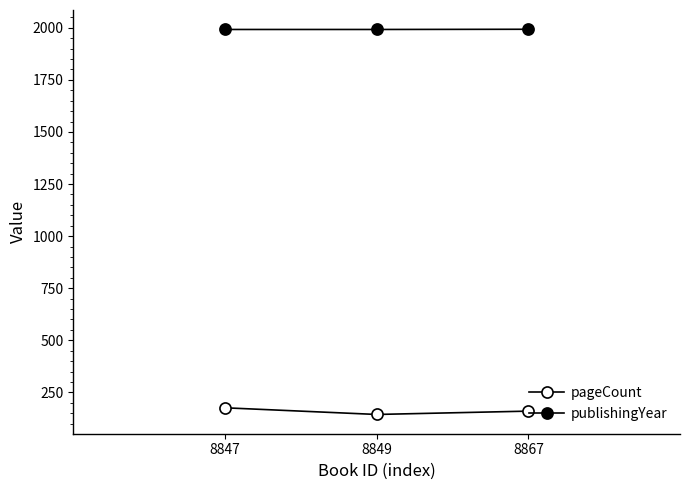

How many data points in publishingYear are above 1992?

1